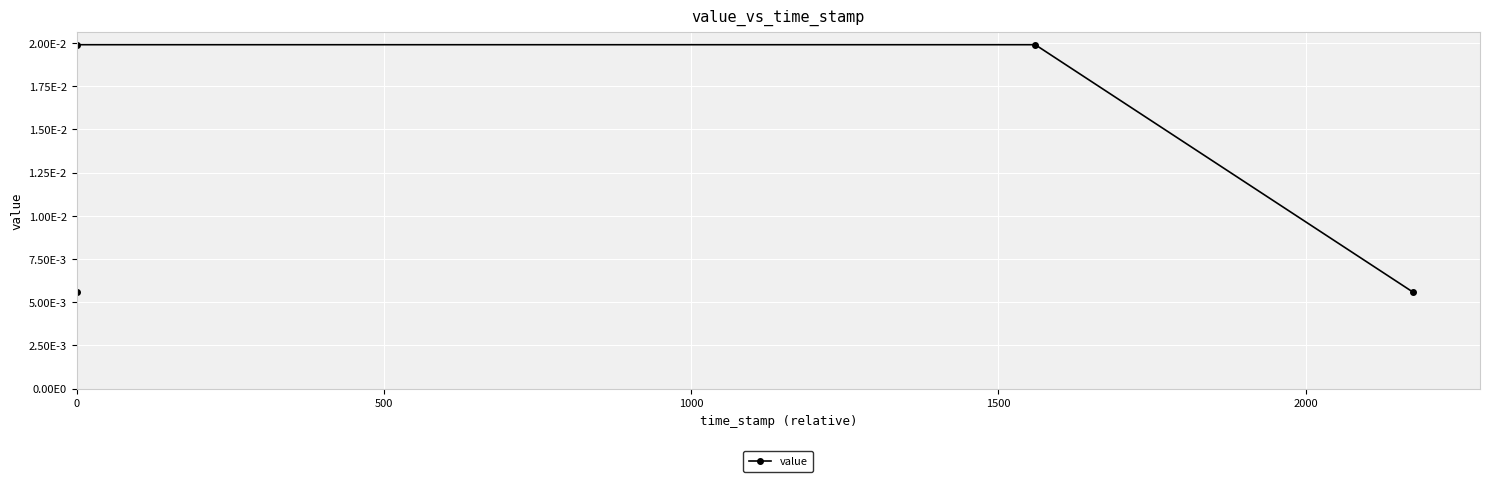

The chart shows a value of 0.0 at 0. True or false?

True